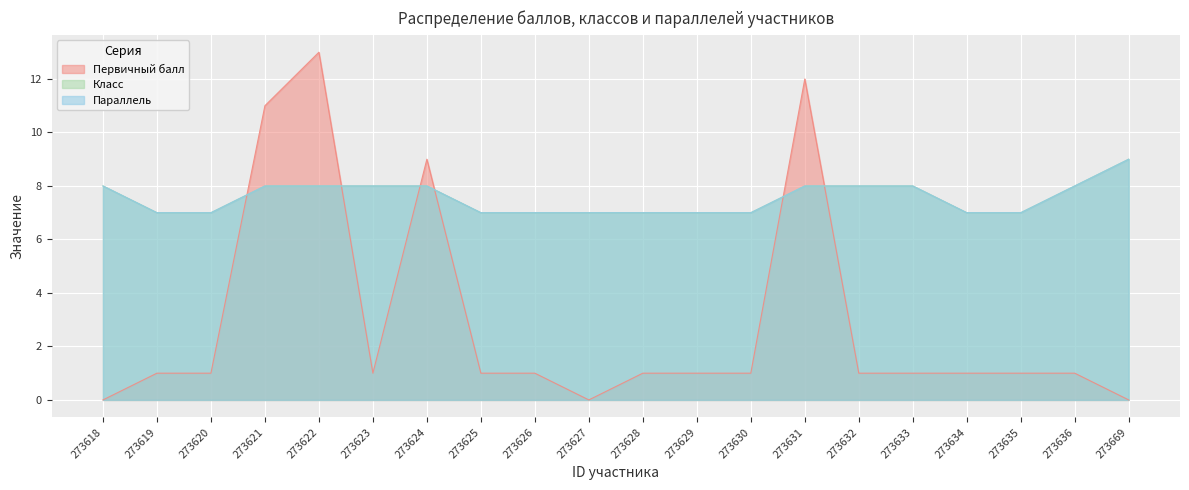

What is the minimum value for Параллель?

7